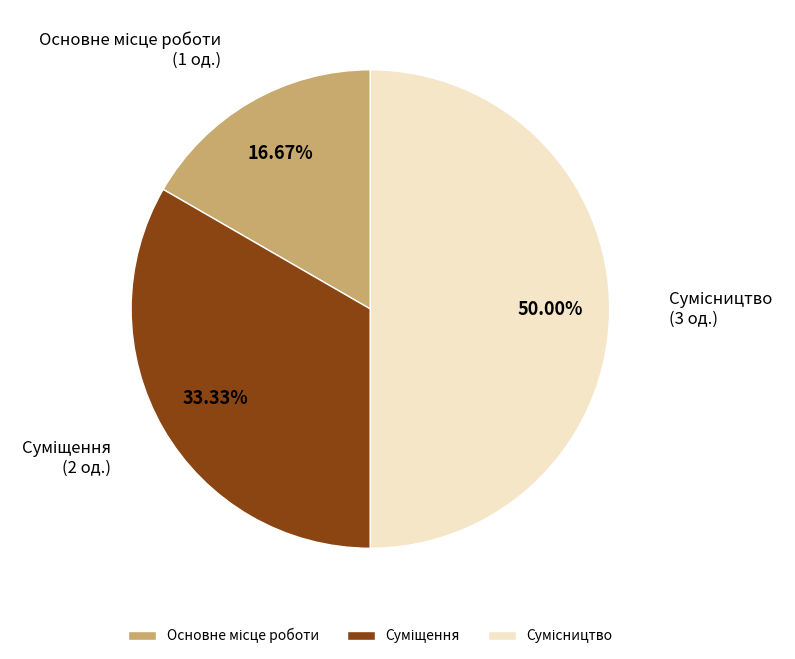

To the nearest percent, what portion does Суміщення represent?

33%